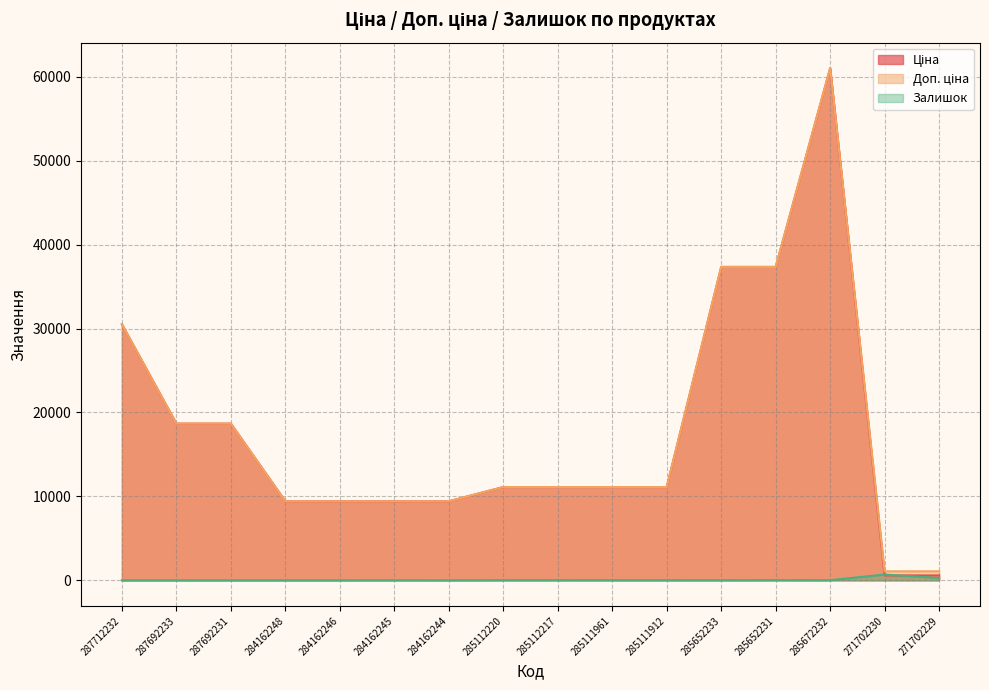

Reading left to right, list all the values displayed in this chart.

Ціна: 30512.3	18671.5	18671.5	9416.9	9416.9	9416.9	9416.9	11113.6	11113.6	11113.6	11113.6	37343.0	37343.0	61024.7	586.0	586.0
Доп. ціна: 30512.3	18671.5	18671.5	9416.9	9416.9	9416.9	9416.9	11113.6	11113.6	11113.6	11113.6	37343.0	37343.0	61024.7	1074.5	1074.5
Залишок: 0.0	0.0	0.0	0.0	0.0	9.0	0.0	17.0	17.0	17.0	14.0	12.0	22.0	15.0	690.0	272.0